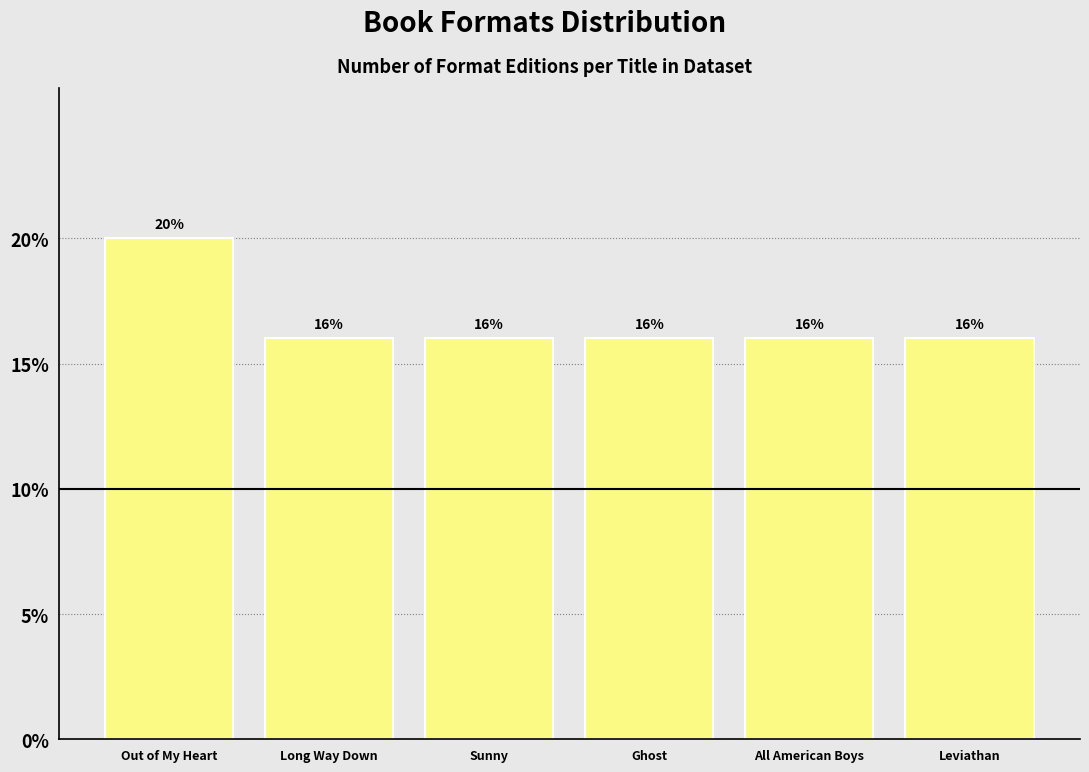

Reading right to left, transcribe all the data shown in this chart.

16	16	16	16	16	20